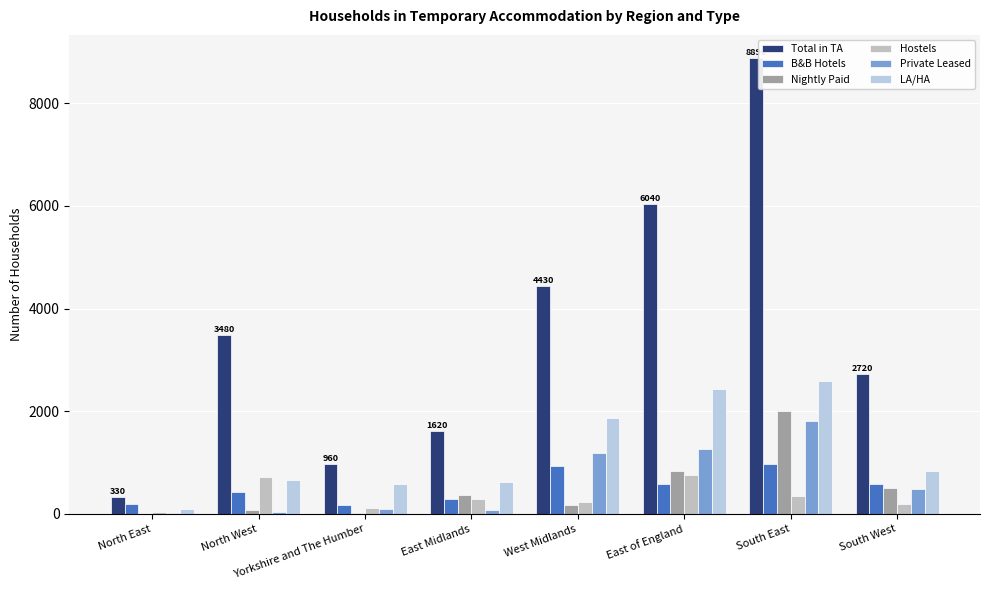

Between North West and East of England, which series saw the biggest shift?

Total in TA